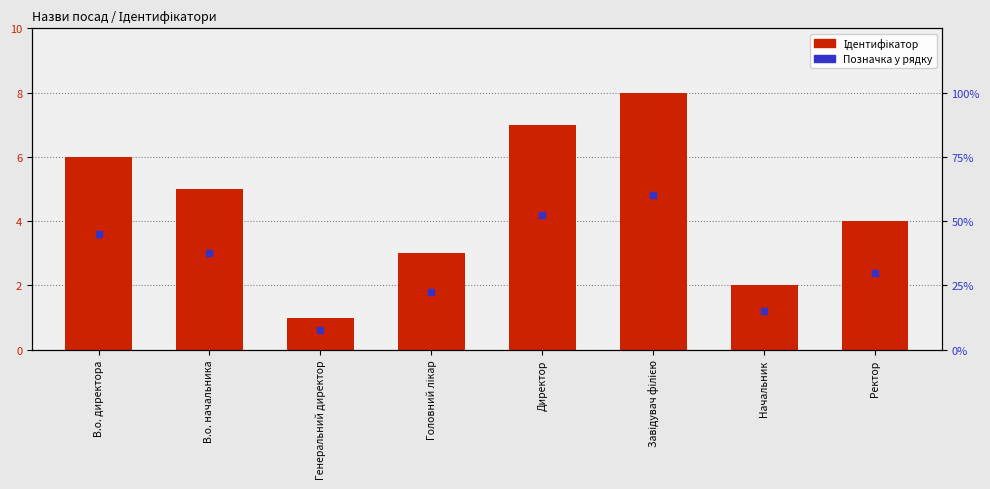

Reading left to right, list all the values displayed in this chart.

В.о. директора=6	В.о. начальника=5	Генеральний директор=1	Головний лікар=3	Директор=7	Завідувач філією=8	Начальник=2	Ректор=4